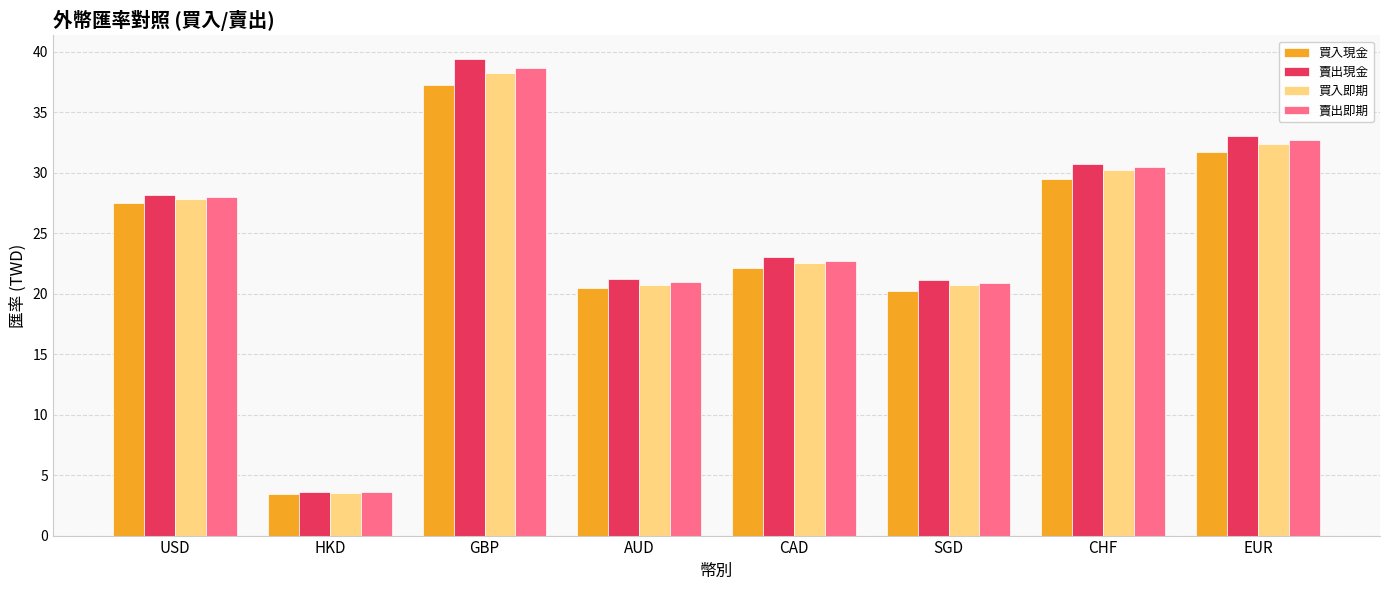

Count the number of categories in the chart.

8